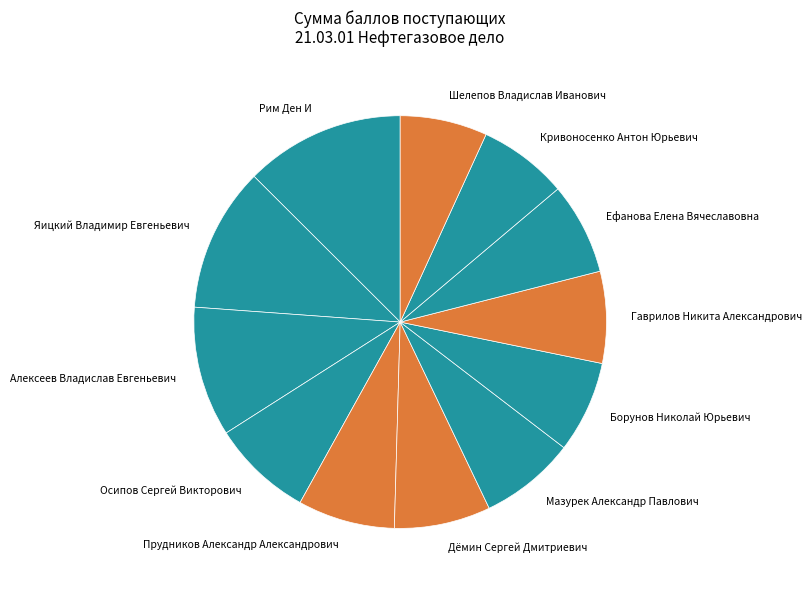

Is it true that Борунов Николай Юрьевич is 1% of the pie?

False